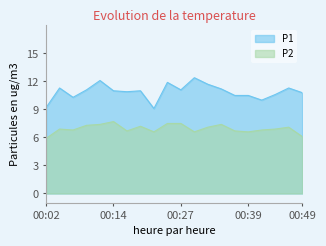

Which series has the largest total across all categories?

P1